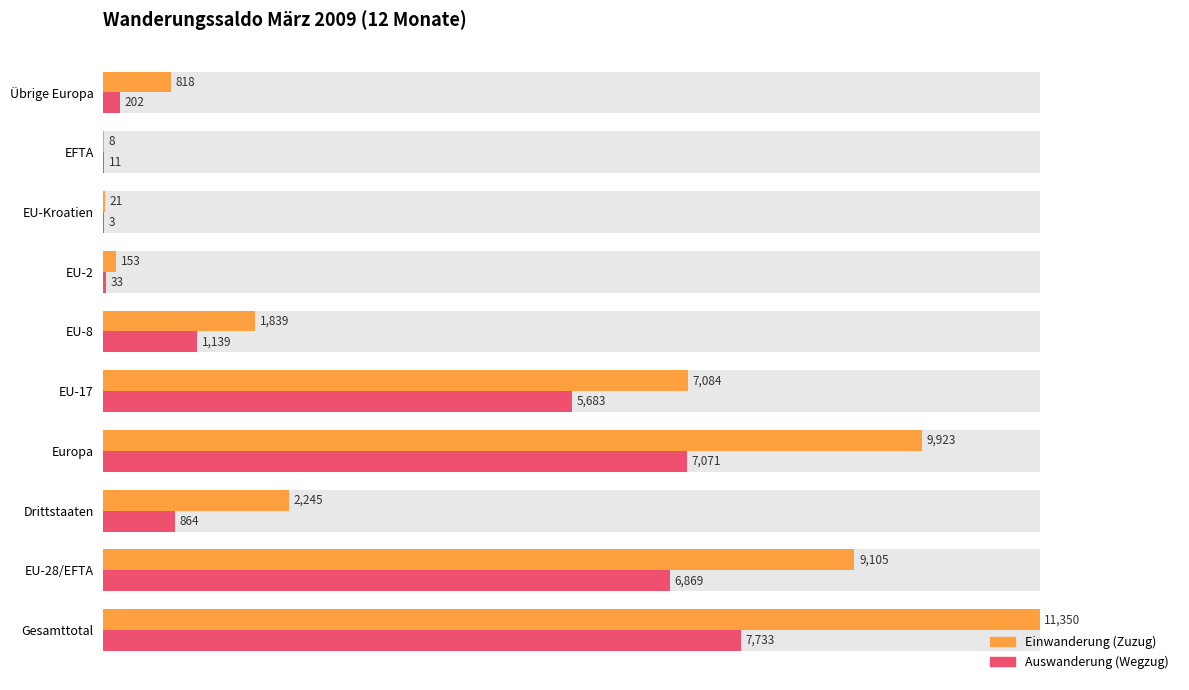

Is it true that Einwanderung (Zuzug) equals 12.3 at Übrige Europa?

False